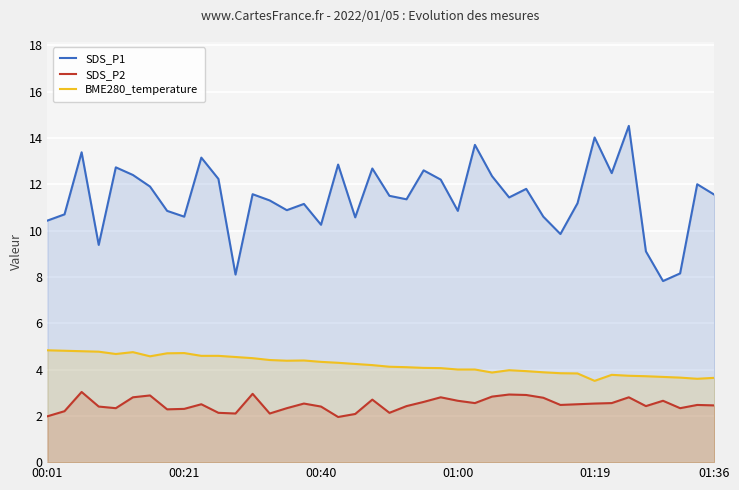

What is the total value across all series at 6?

19.4